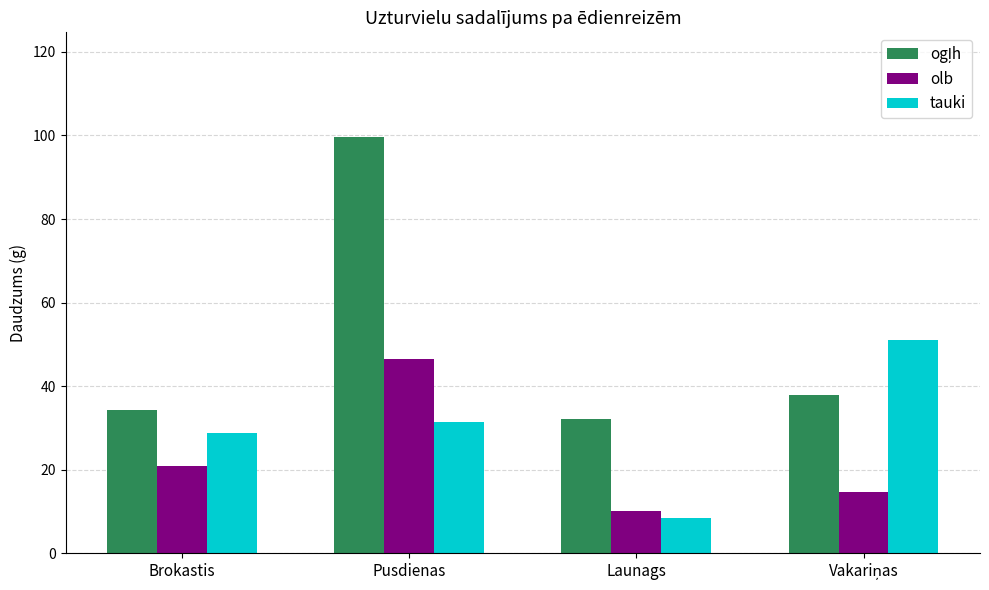

Read the olb value at Pusdienas.

46.5